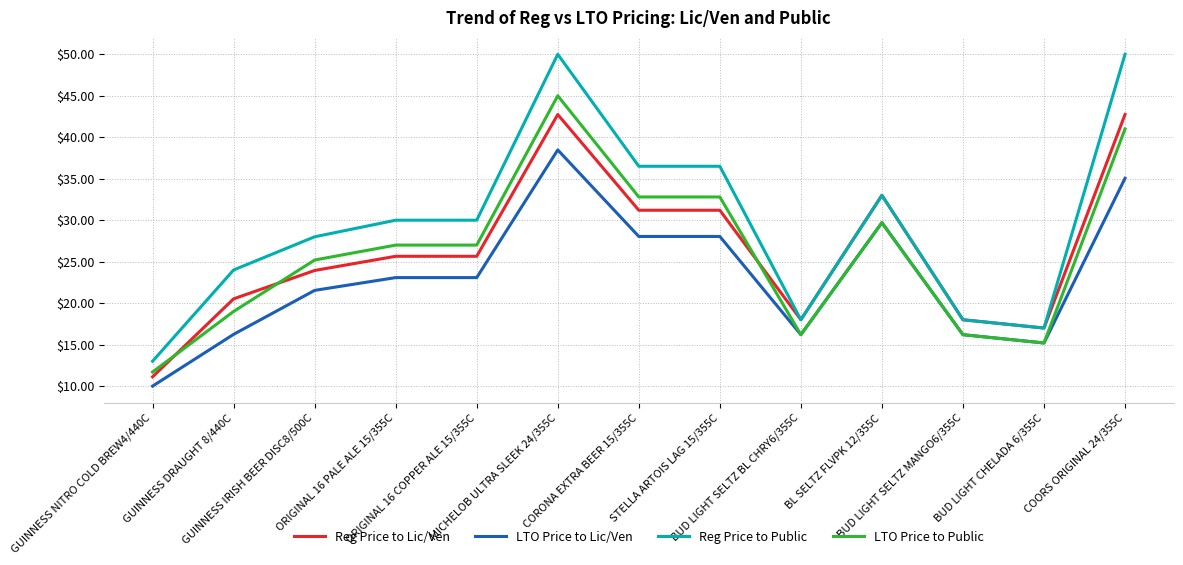

Is it true that Reg Price to Public equals 18.7 at ORIGINAL 16 PALE ALE 15/355C?

False